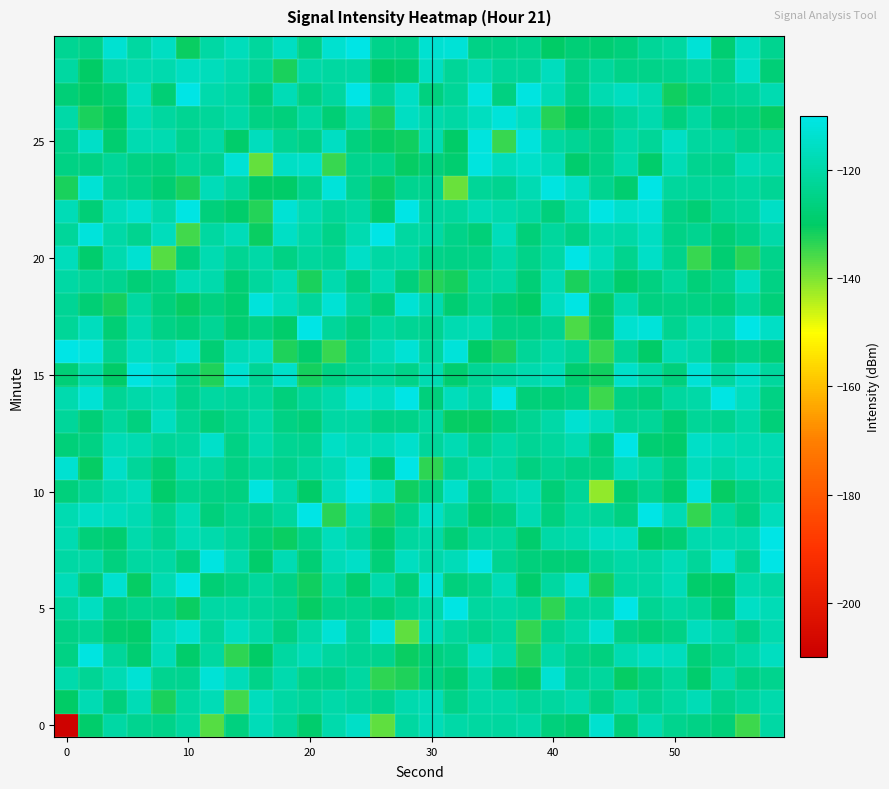

Count the number of data series in this chart.

30